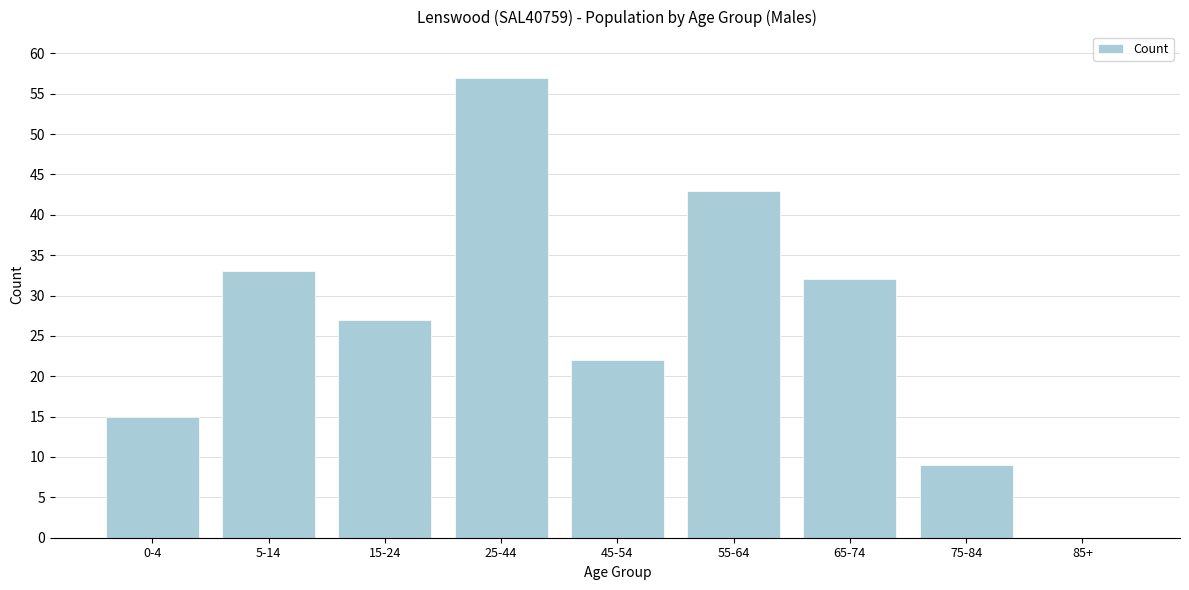

Reading left to right, list all the values displayed in this chart.

0-4=15	5-14=33	15-24=27	25-44=57	45-54=22	55-64=43	65-74=32	75-84=9	85+=0